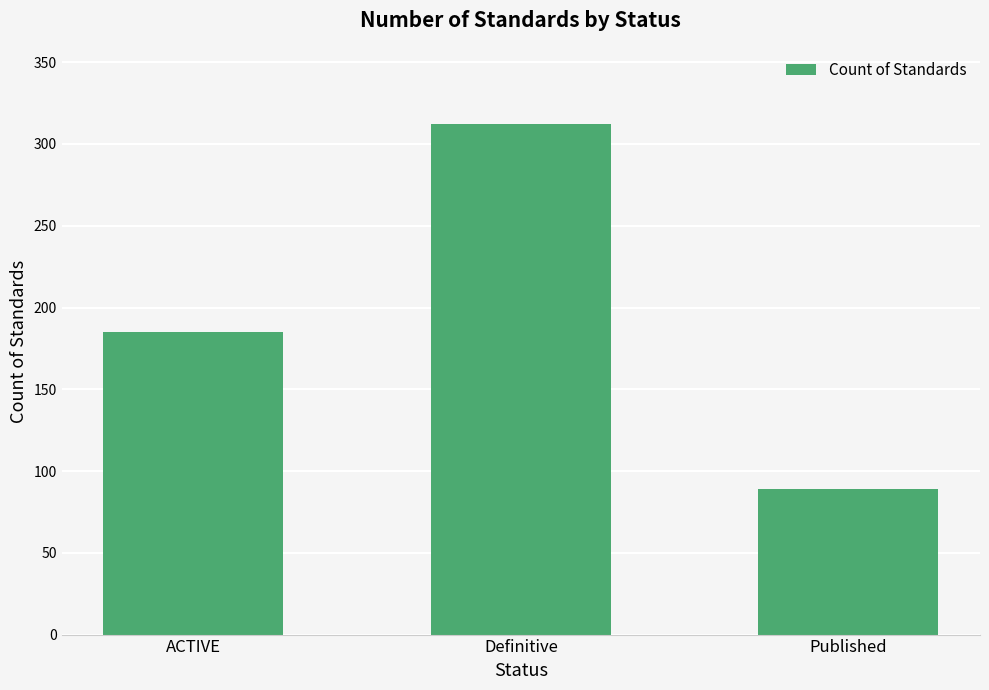

Rank the categories by value from lowest to highest.

Published, ACTIVE, Definitive